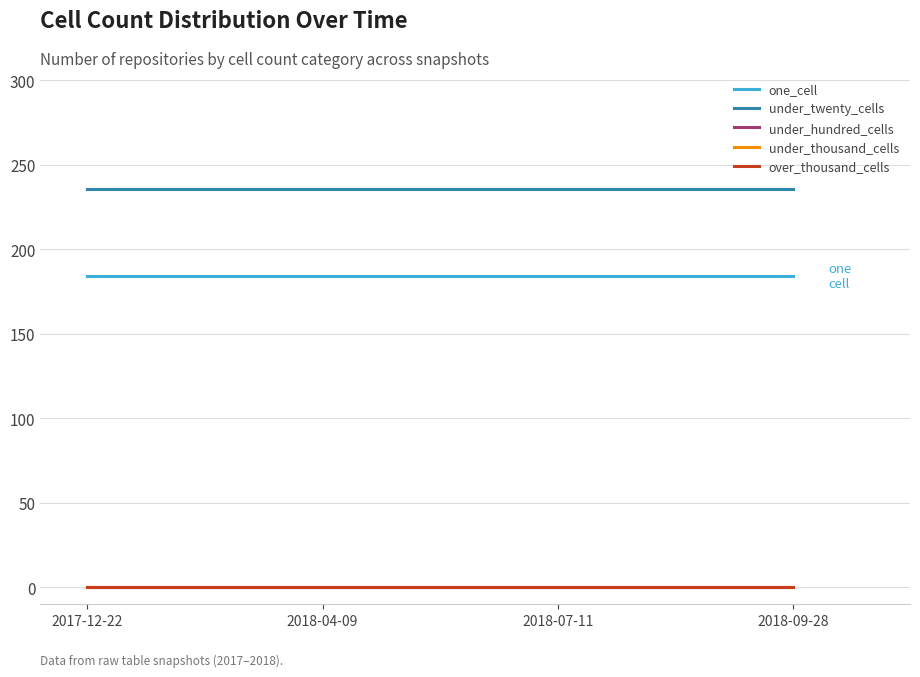

Does the chart have visible grid lines?

Yes